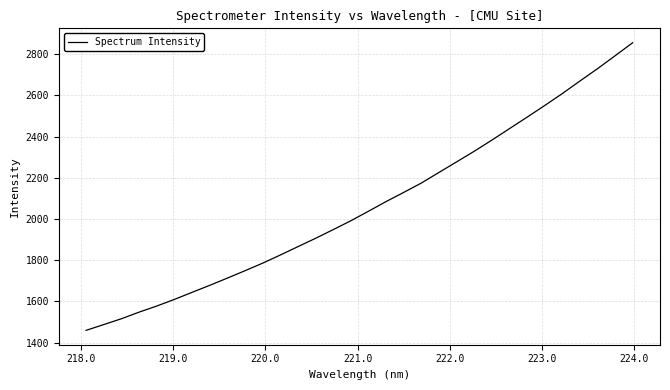

What is the greatest value displayed?

2855.8